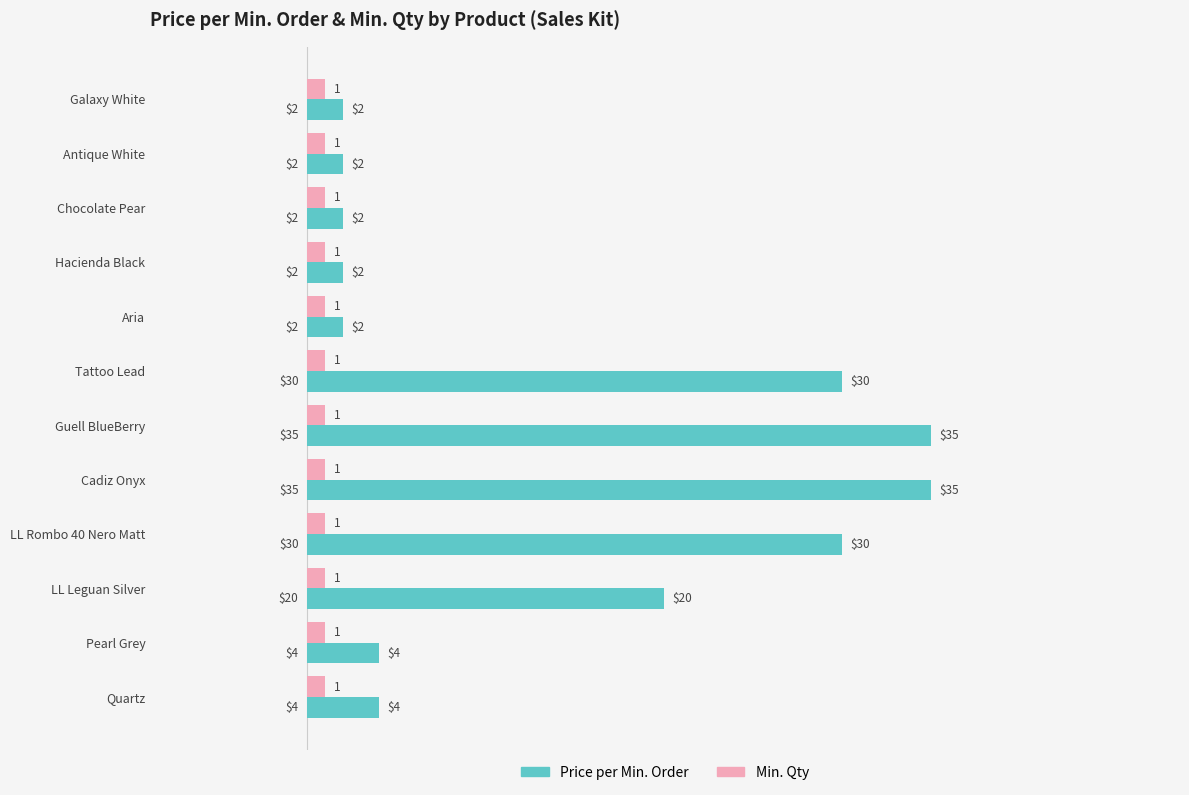

Rank the series by their average value, from lowest to highest.

Min. Qty, Price per Min. Order